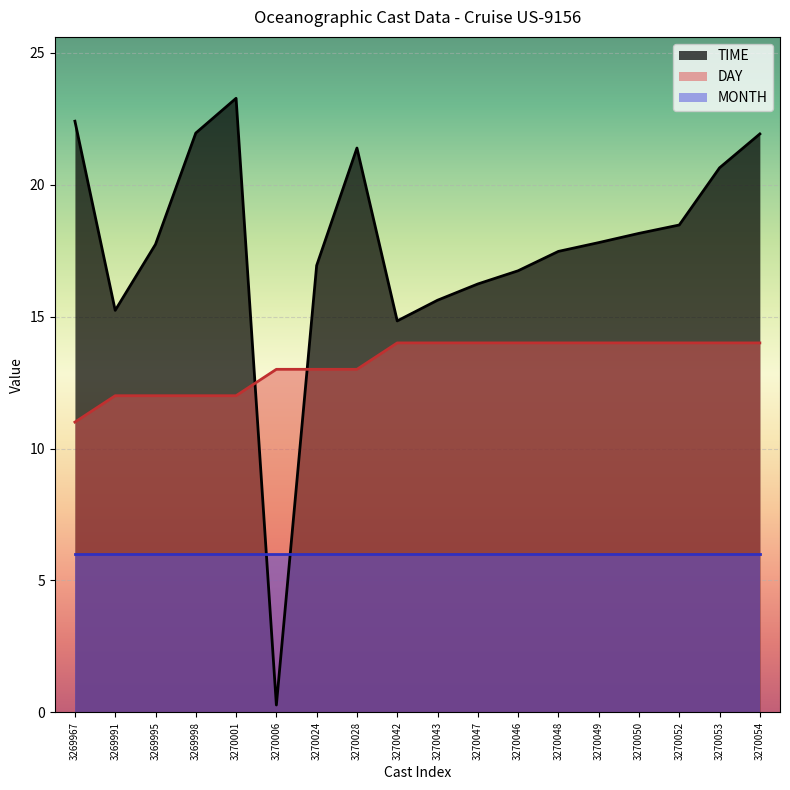

After their last crossing, which series has the higher values: DAY or TIME?

TIME